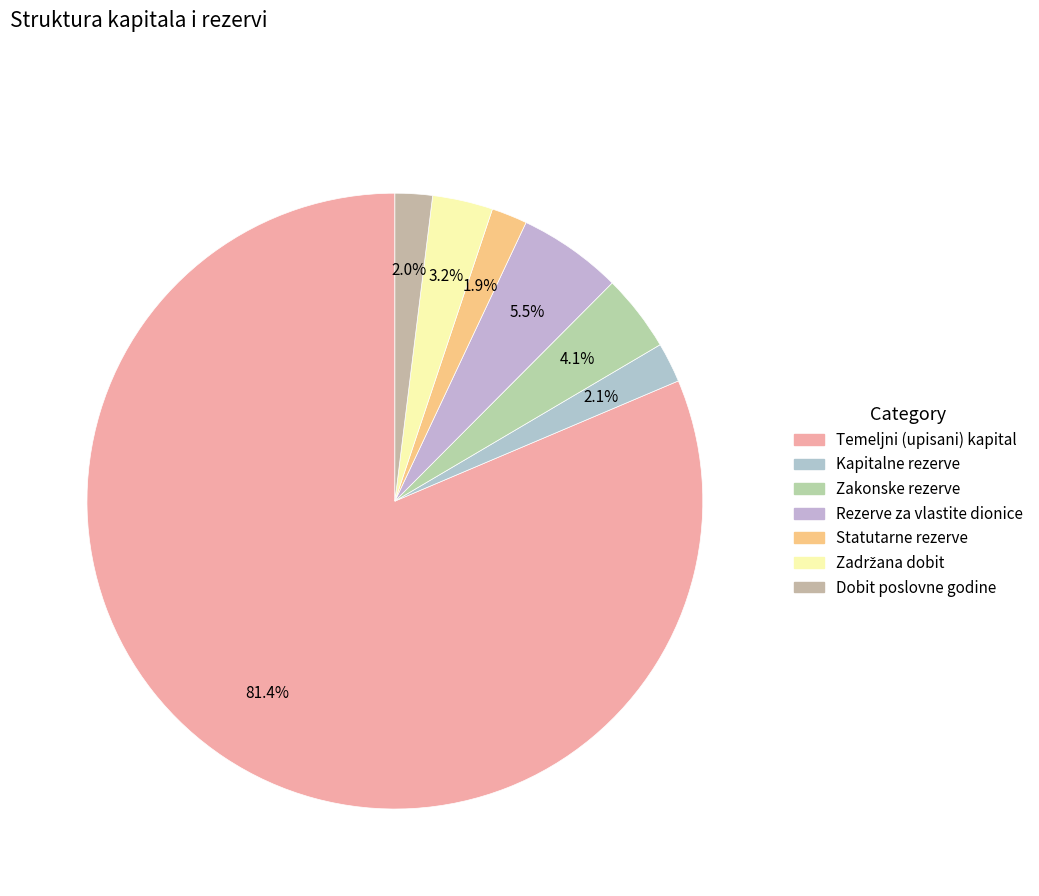

How many slices are in this pie chart?

7